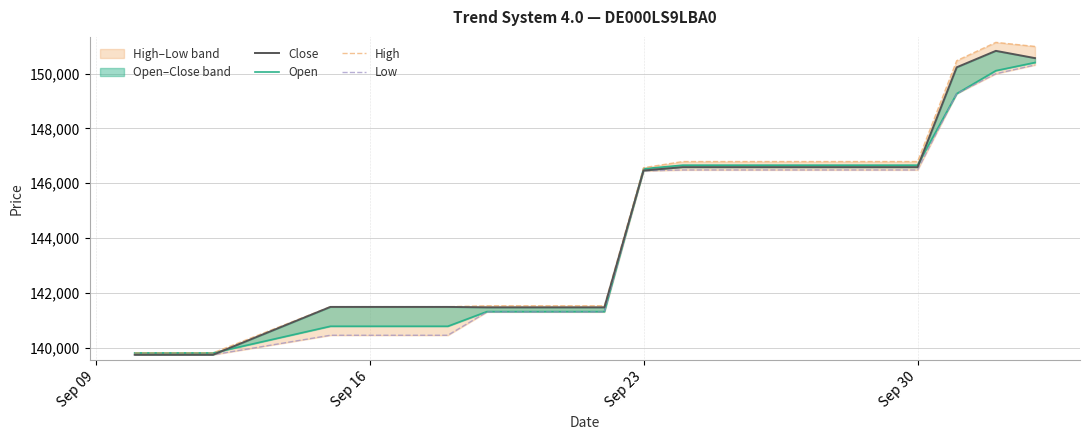

How many lines are shown in the chart?

4